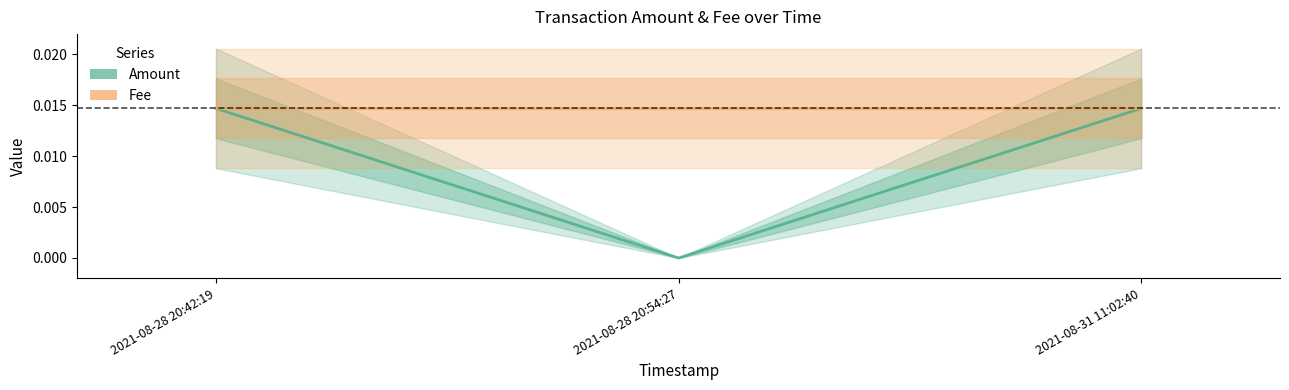

What is the label of the 1st point from the left?

2021-08-28 20:42:19